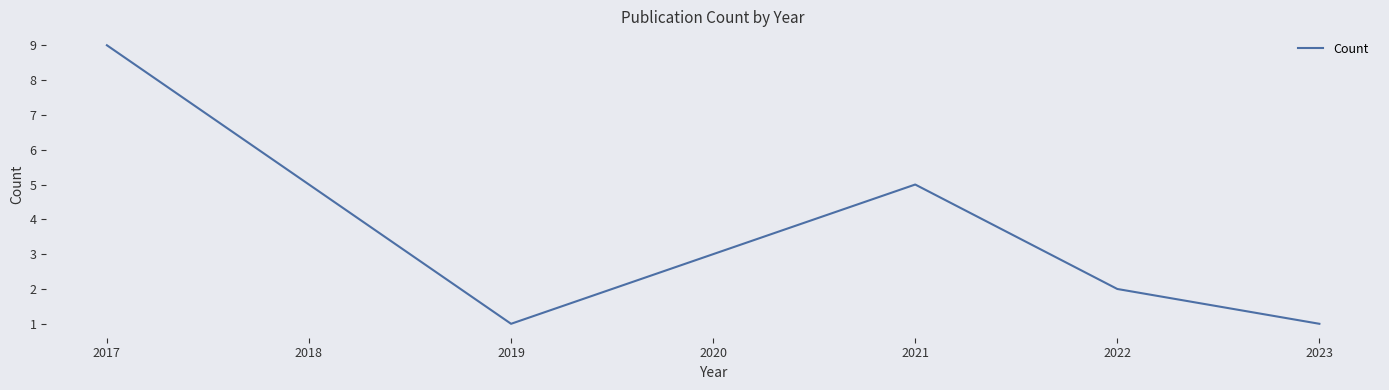

At which category does the data reach its first local peak?

2021